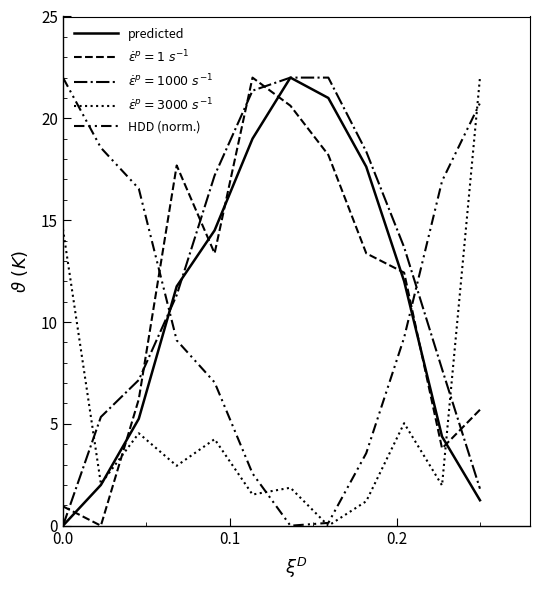

How many interior local valleys does the HDD (norm.) series have?

1